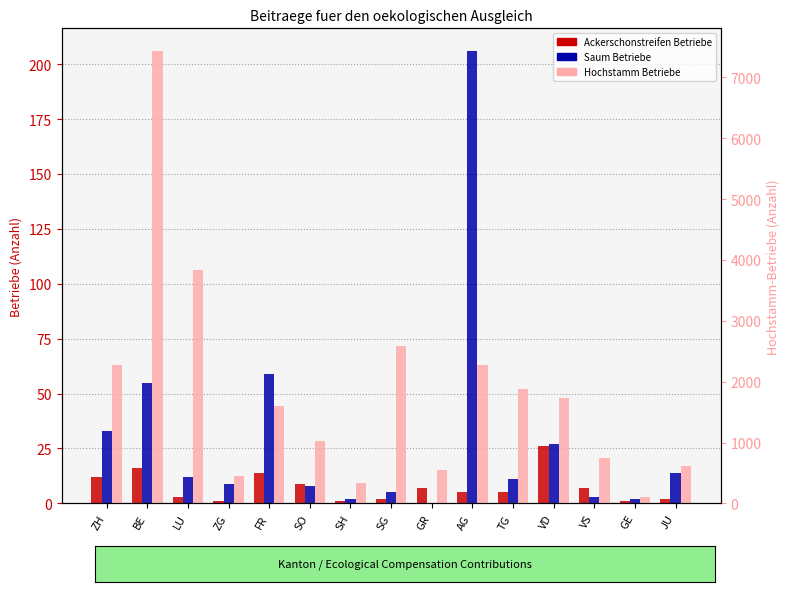

What is the label of the 13th bar from the right?

LU